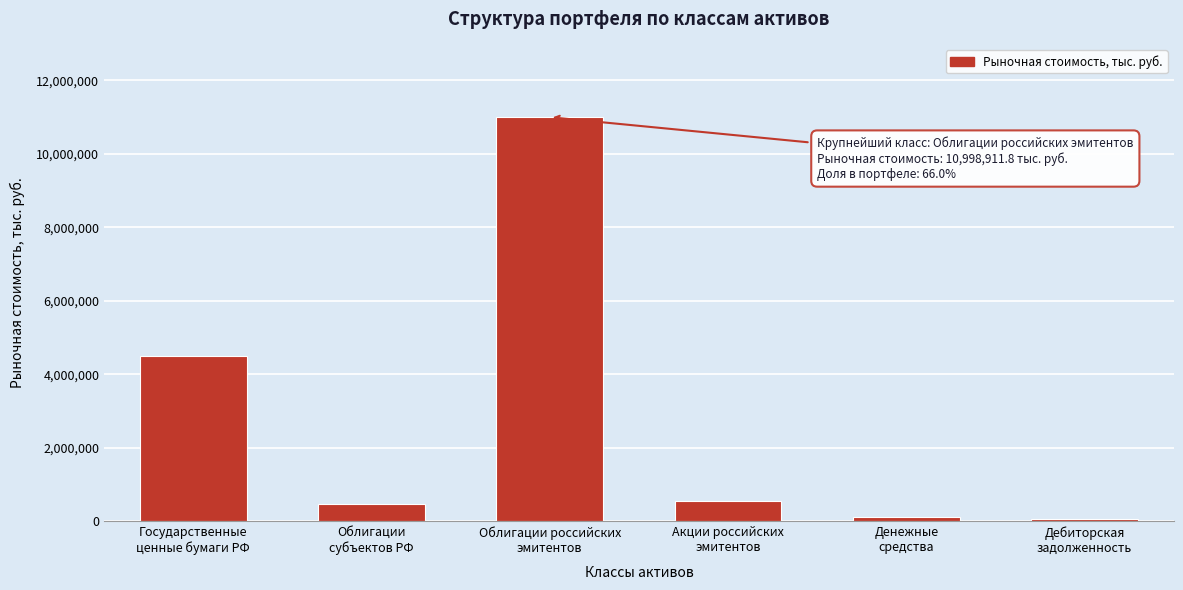

Reading right to left, transcribe all the data shown in this chart.

50435.2	117342.1	537786.5	10998911.8	457649.3	4506376.8